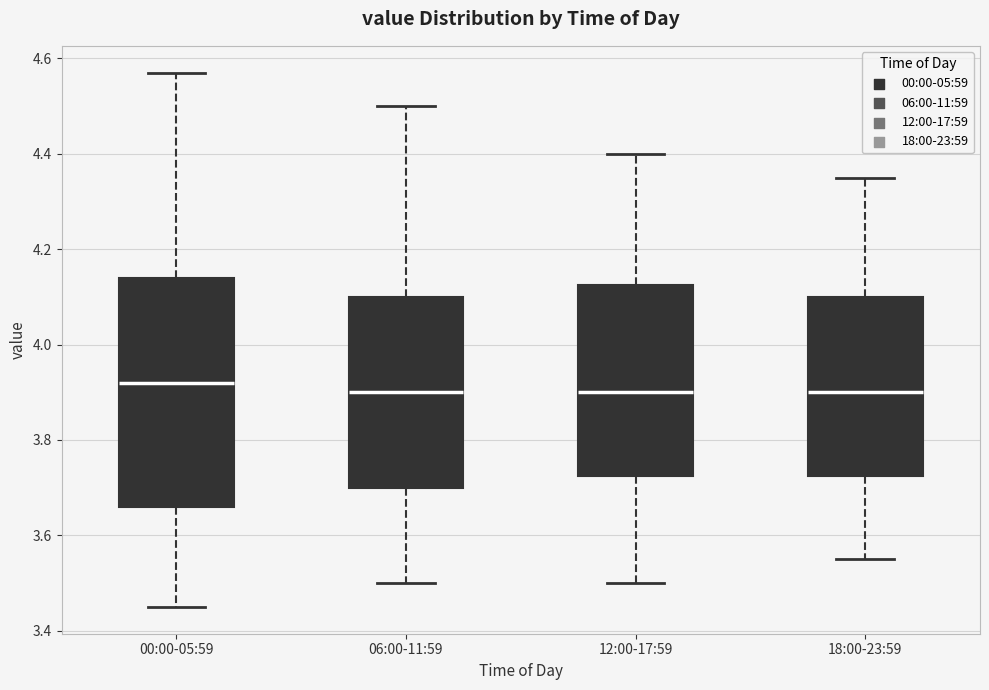

Which box's median line is the highest?

00:00-05:59